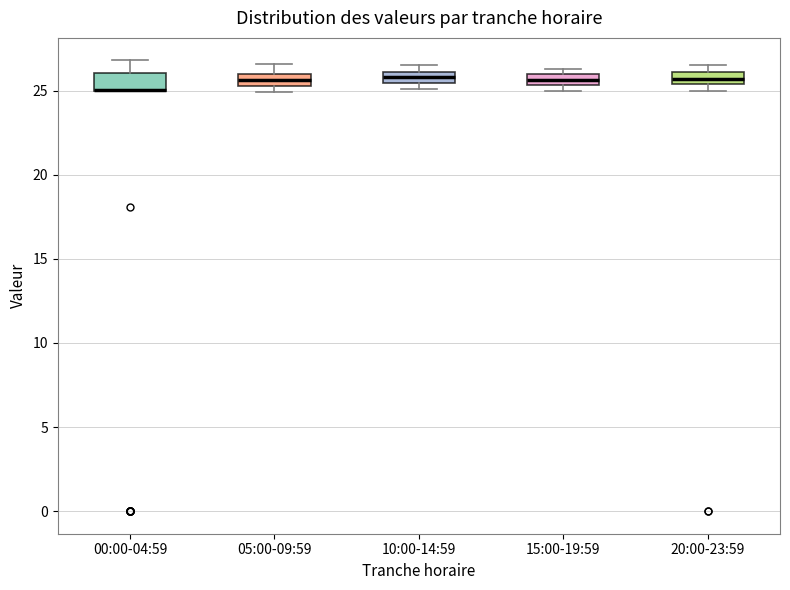

Where is the lower edge of the box for 15:00-19:59 on the y-axis? The values are not printed on the chart, so give them approximately, as read against the axis.

25.5